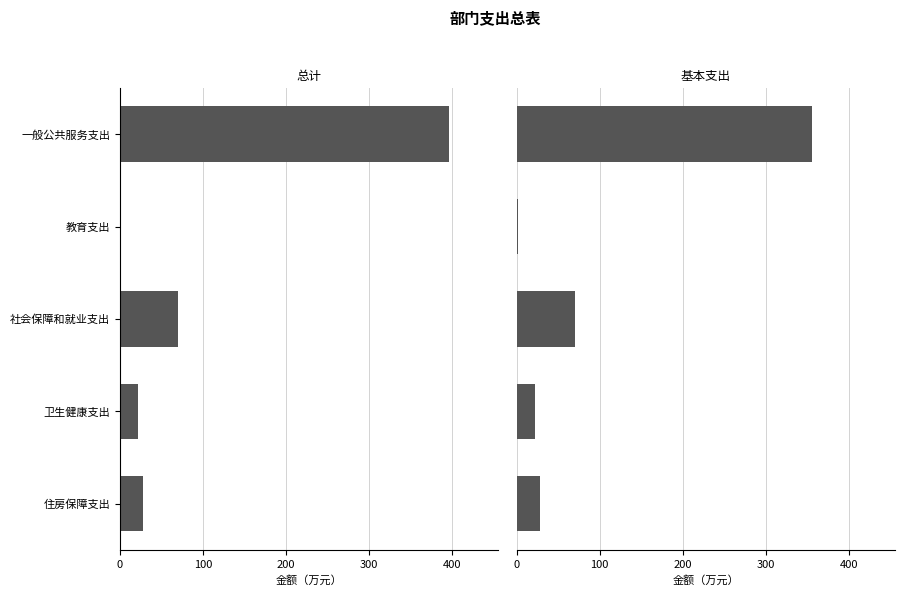

What is the average value of the 基本支出 series?

95.5